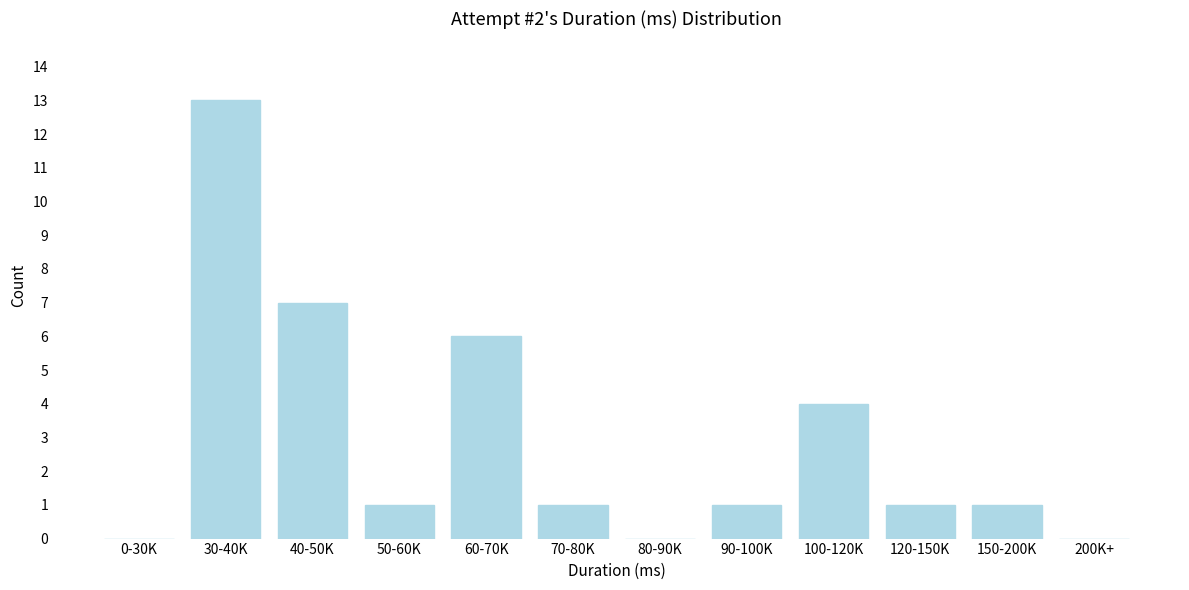

Reading left to right, transcribe all the data shown in this chart.

0-30K=0	30-40K=13	40-50K=7	50-60K=1	60-70K=6	70-80K=1	80-90K=0	90-100K=1	100-120K=4	120-150K=1	150-200K=1	200K+=0